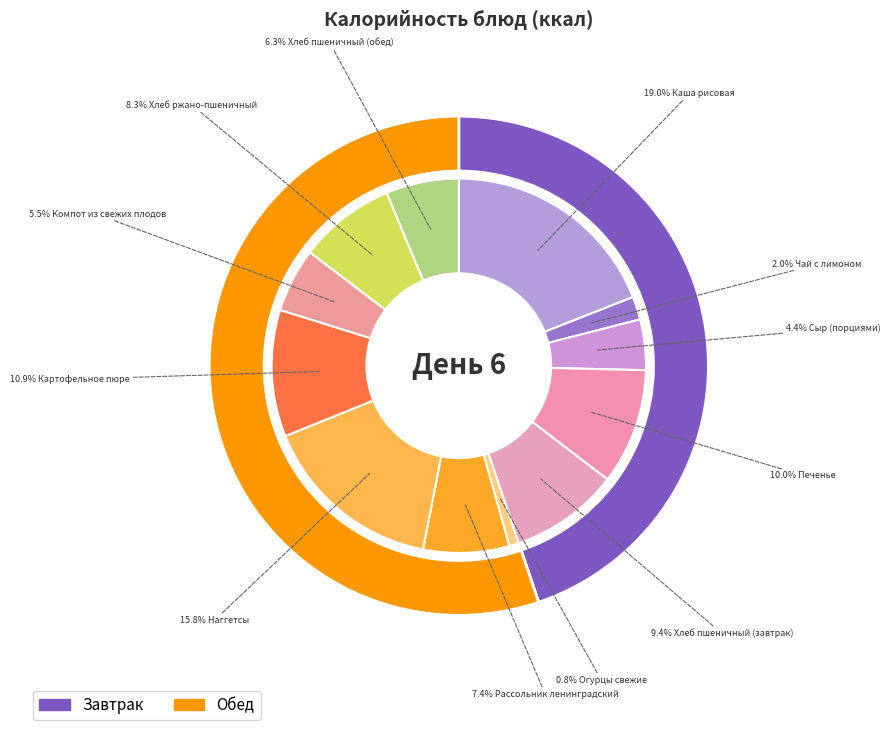

Do Каша рисовая and Хлеб ржано-пшеничный together represent more than half of the pie?

No